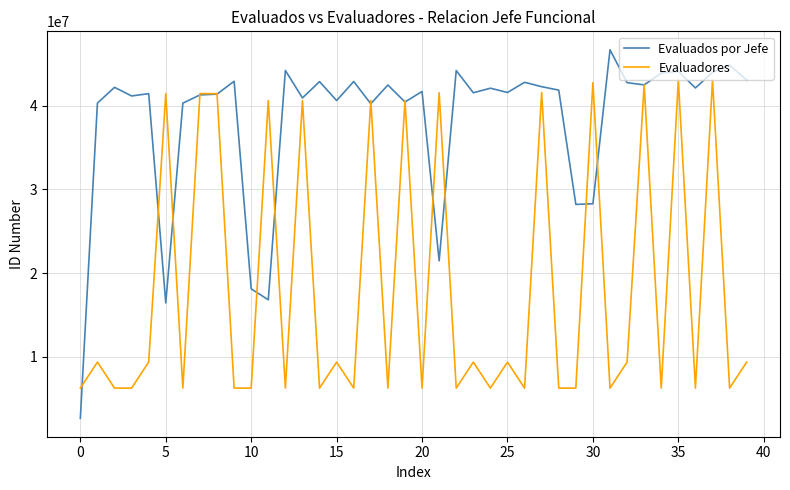

What is the highest value of the Evaluadores series?

43087674